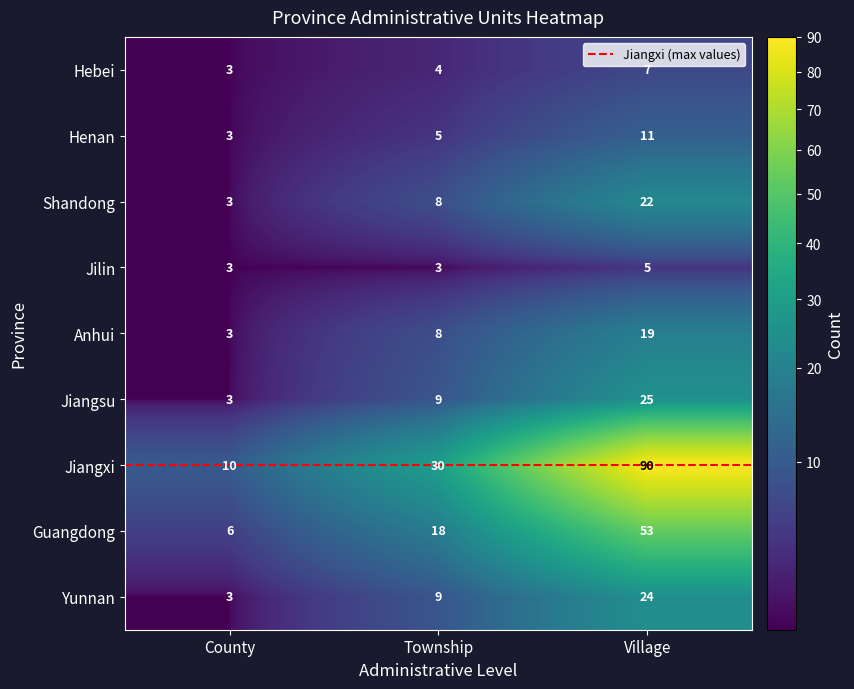

What is the difference between the maximum and minimum values in the Yunnan series?

21